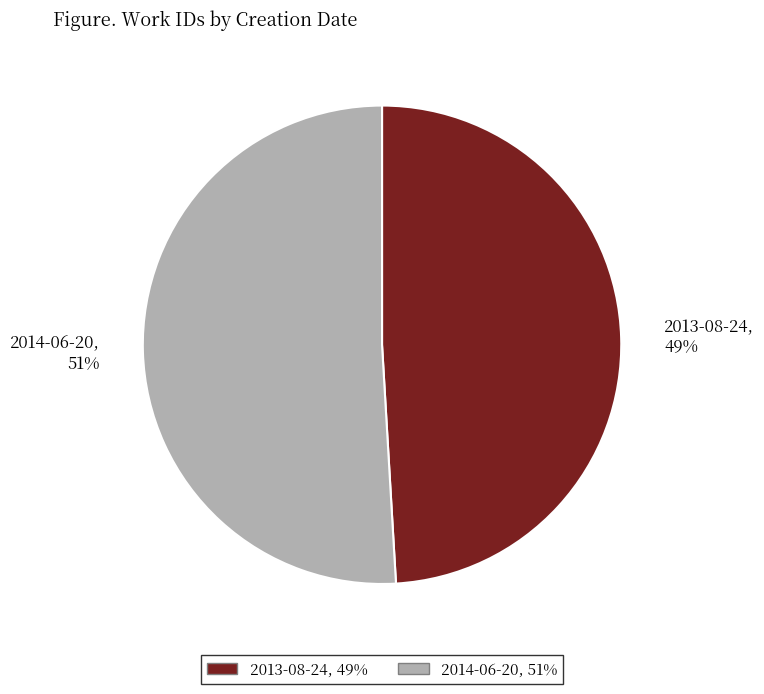

Rank the categories by value from lowest to highest.

2013-08-24, 2014-06-20